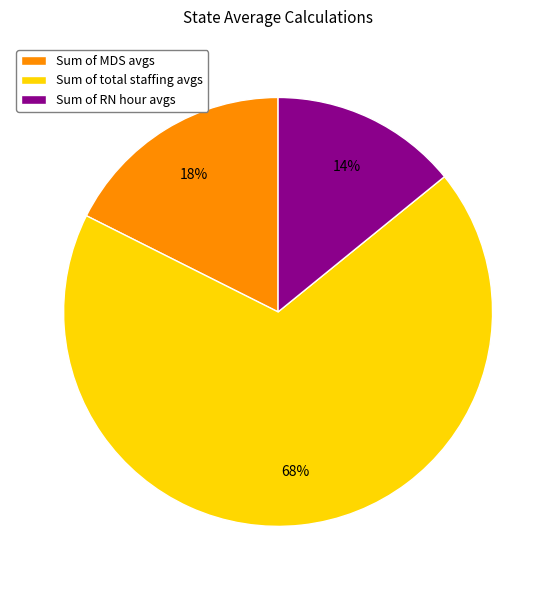

To the nearest percent, what is the difference between the largest and smallest slice percentages?

54%